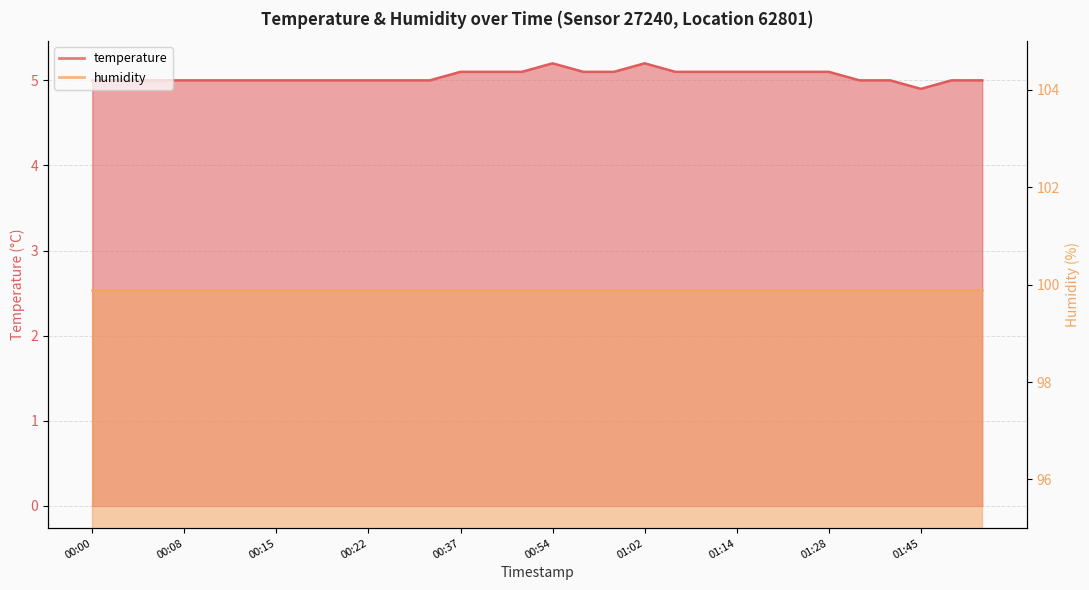

Which category has the lowest value across all series?

01:45